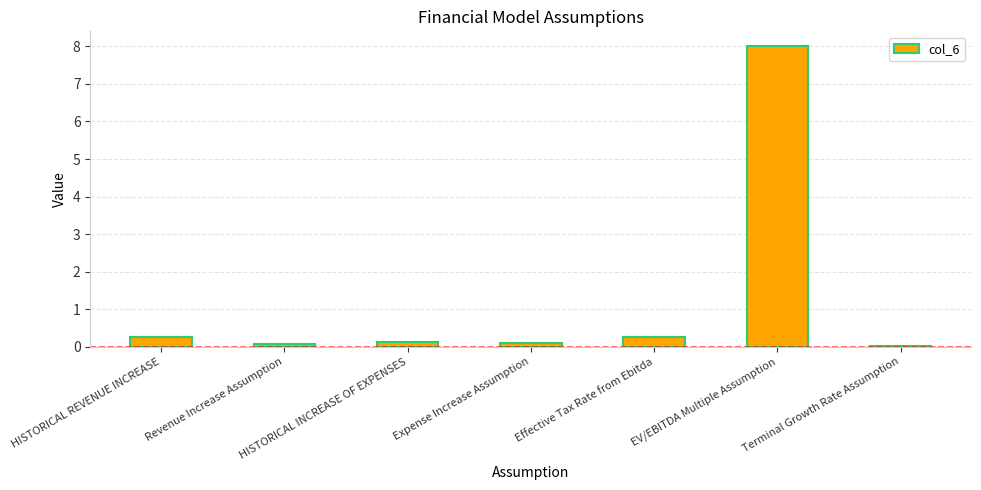

Is it true that the value at Effective Tax Rate from Ebitda is 0.3?

True